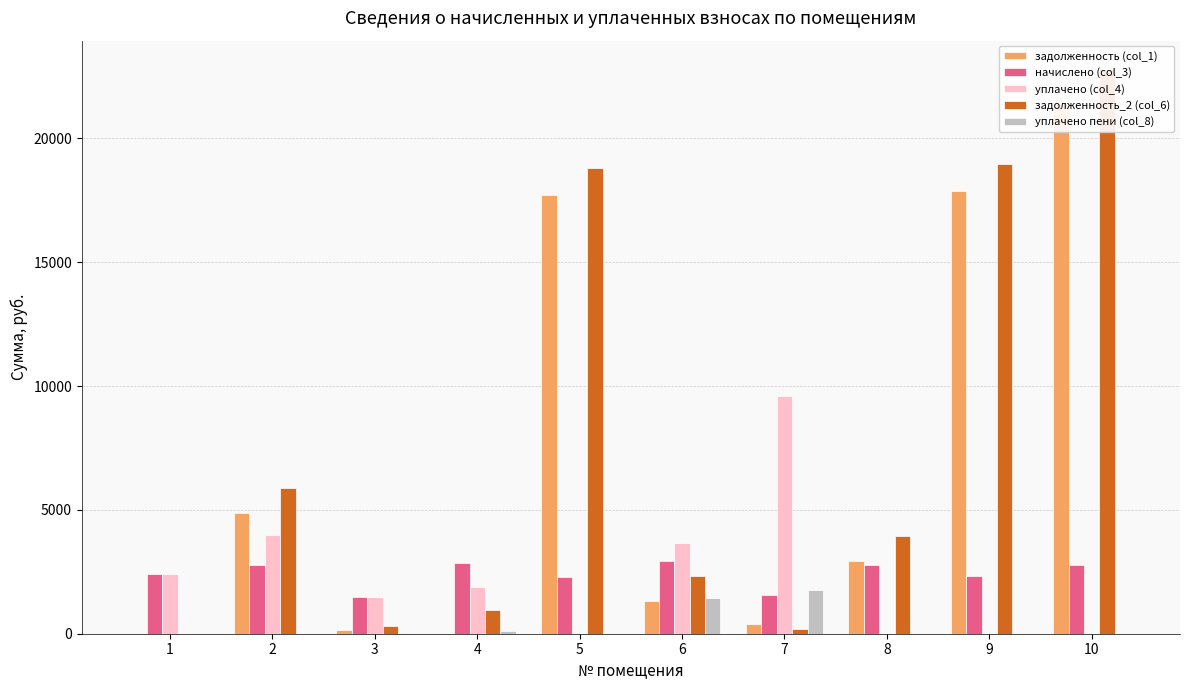

Between 7 and 8, which is larger?

8